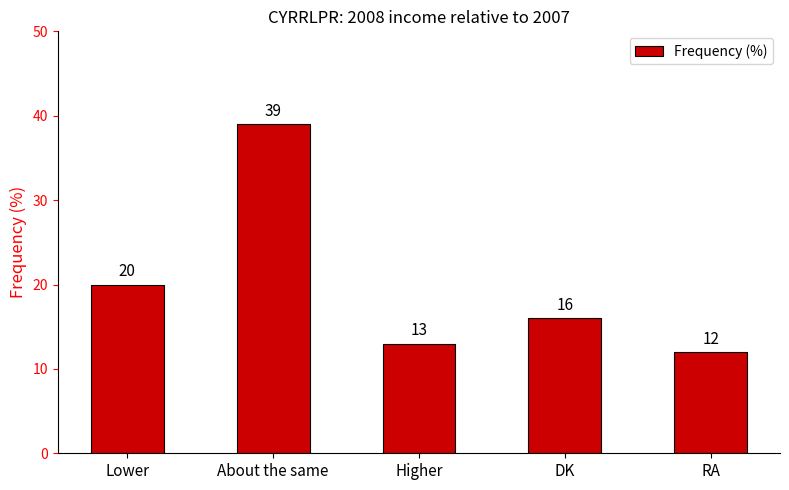

List the labels in order of value, largest first.

About the same, Lower, DK, Higher, RA